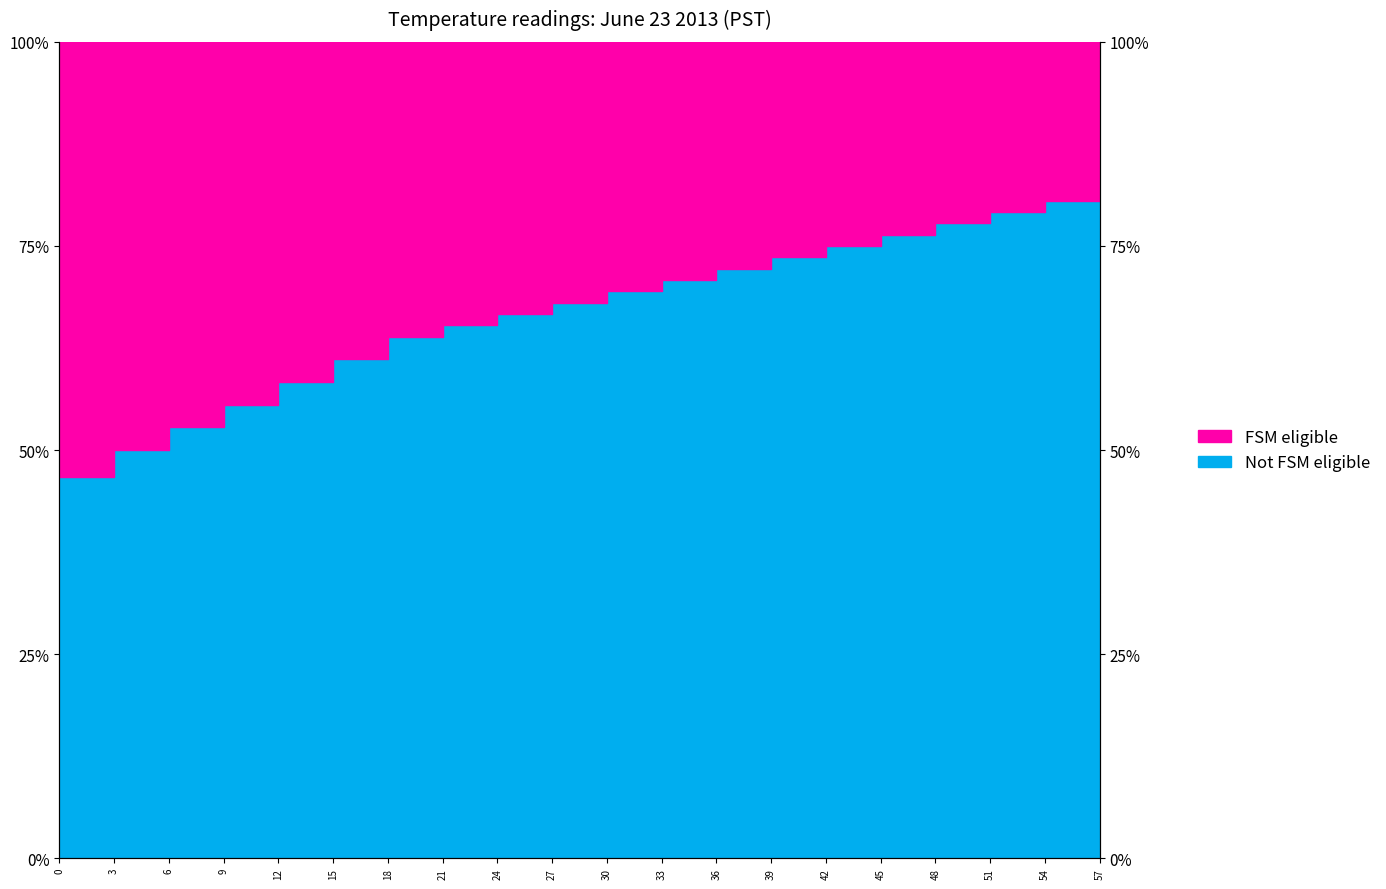

Reading left to right, what are all the values shown in this chart?

46.7	50.0	52.8	55.6	58.3	61.1	63.9	65.3	66.7	68.1	69.4	70.8	72.2	73.6	75.0	76.4	77.8	79.2	80.6	81.9